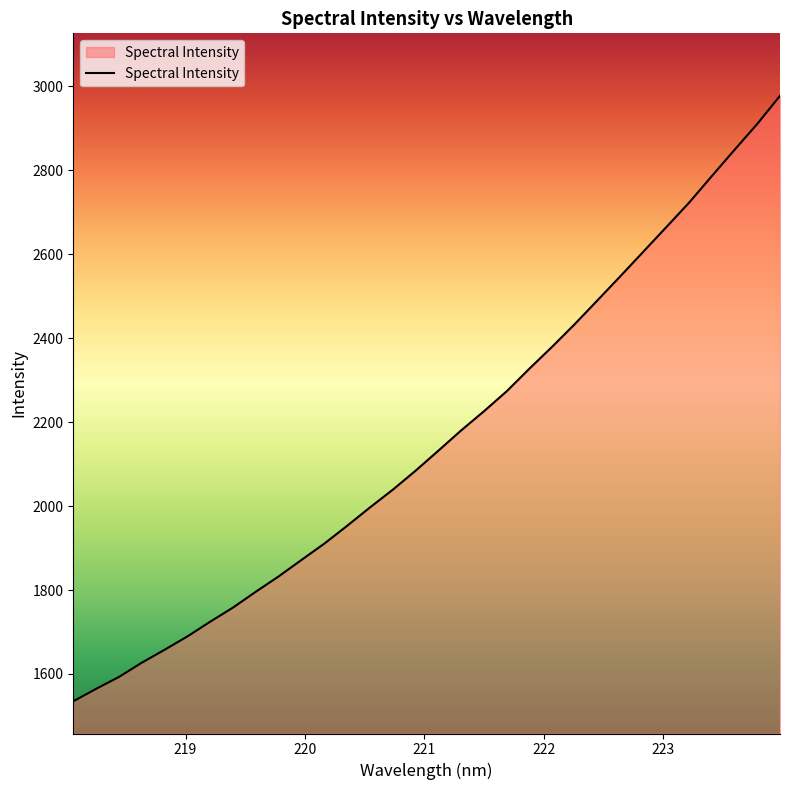

What is the difference between the maximum and minimum values?

1442.9